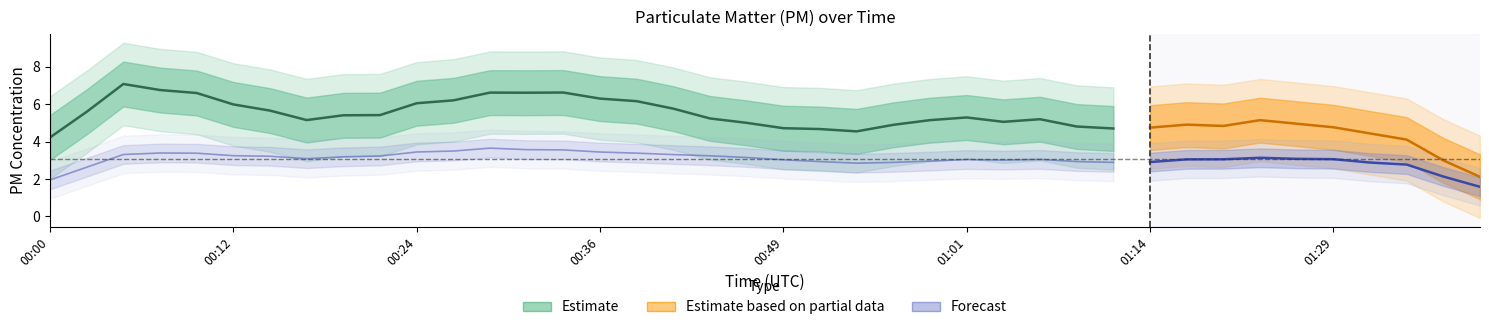

What position from the right is 01:39?

1